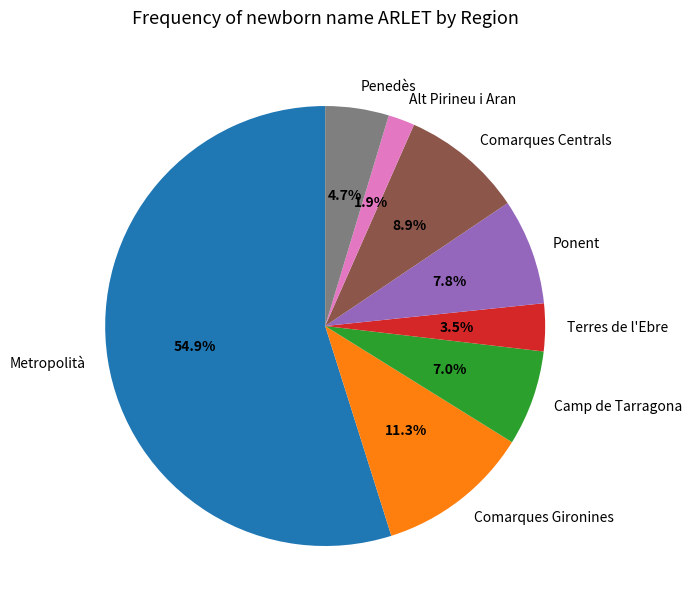

To the nearest percent, what is the combined percentage of Comarques Centrals and Ponent?

17%